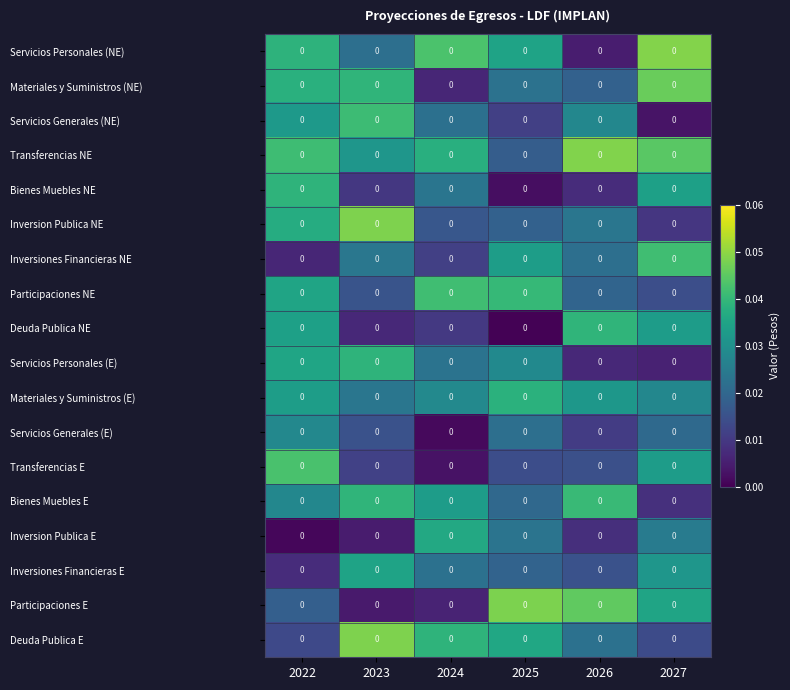

Rank the series by their maximum value, from highest to lowest.

Servicios Personales (NE), Transferencias NE, Deuda Publica E, Inversion Publica NE, Participaciones E, Materiales y Suministros (NE), Transferencias E, Inversiones Financieras NE, Participaciones NE, Servicios Generales (NE), Bienes Muebles E, Deuda Publica NE, Servicios Personales (E), Bienes Muebles NE, Materiales y Suministros (E), Inversion Publica E, Inversiones Financieras E, Servicios Generales (E)